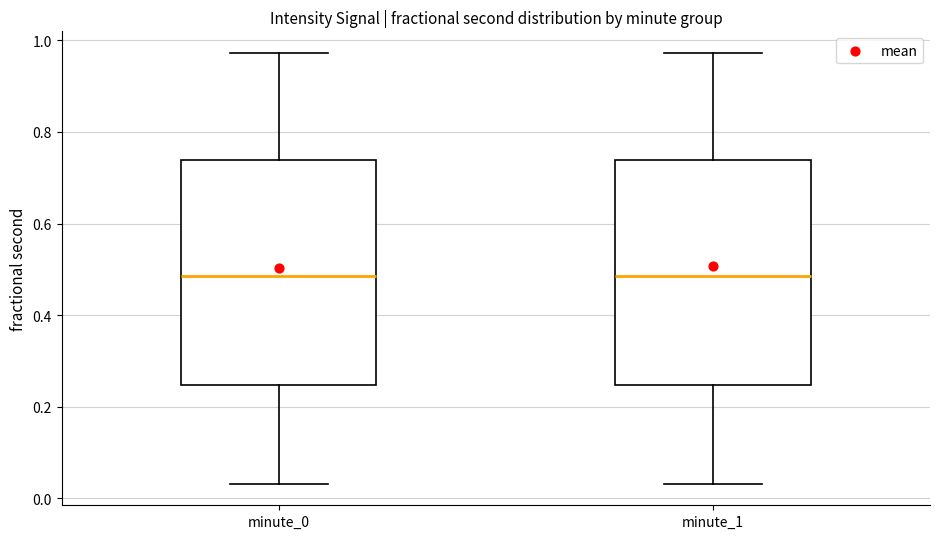

Where is the upper edge of the box for minute_1 on the y-axis? The values are not printed on the chart, so give them approximately, as read against the axis.

0.74